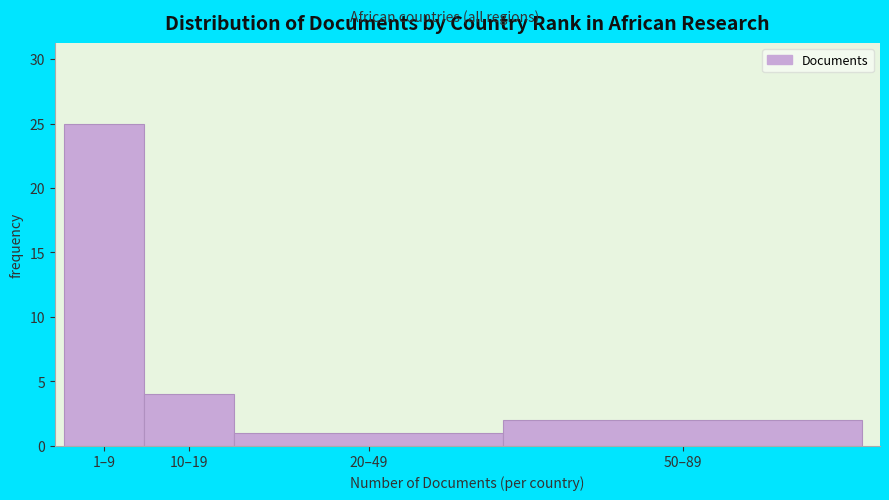

Reading left to right, list all the values displayed in this chart.

25	4	1	2